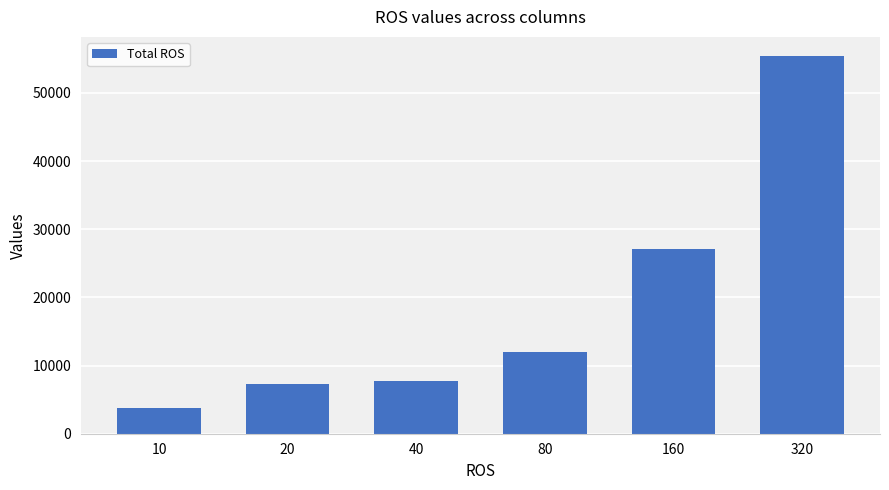

Between 320 and 80, which is larger?

320